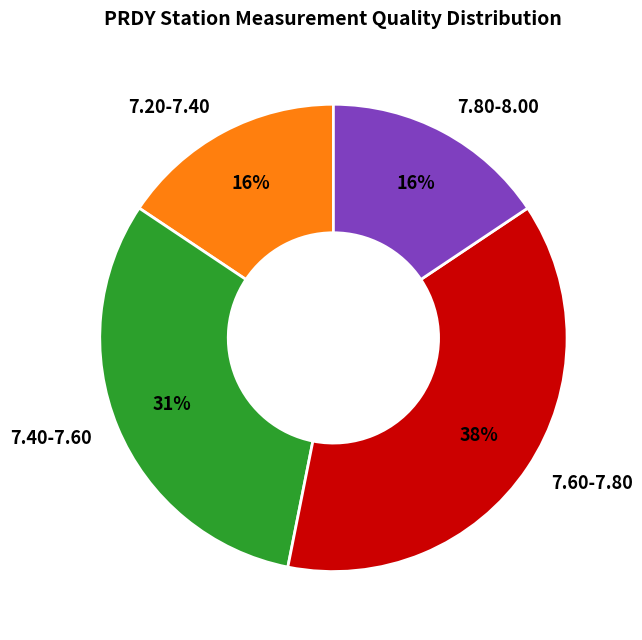

To the nearest percent, what portion does 7.20-7.40 represent?

16%